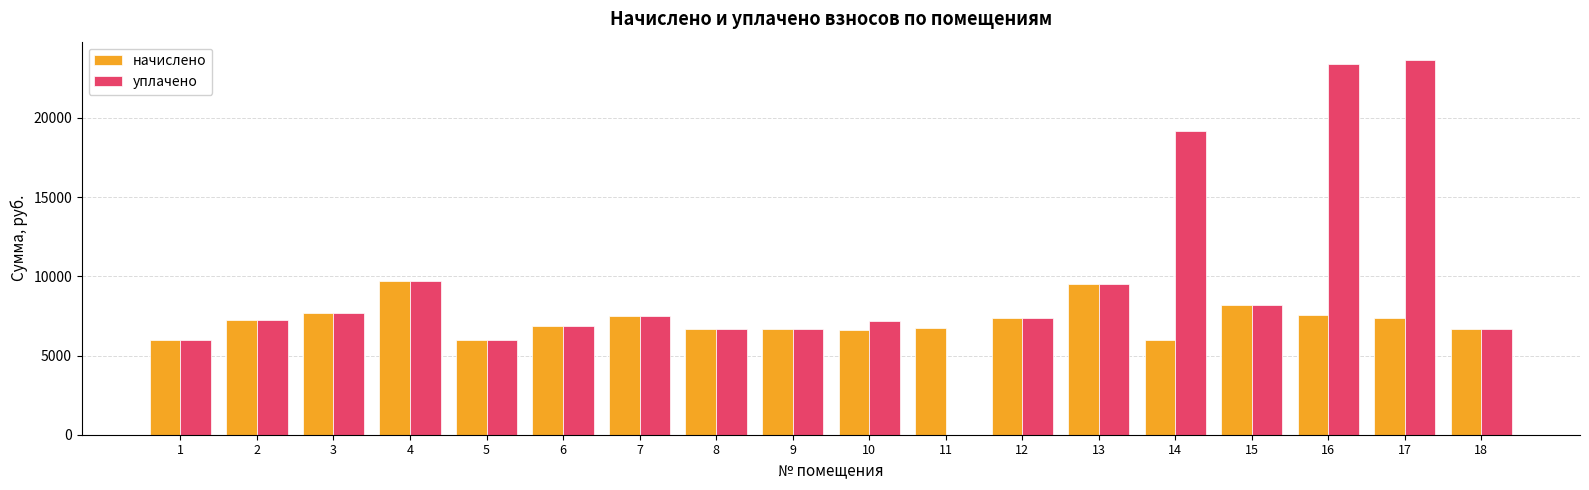

Is the value of уплачено at 4 greater than the value of начислено at 17?

Yes